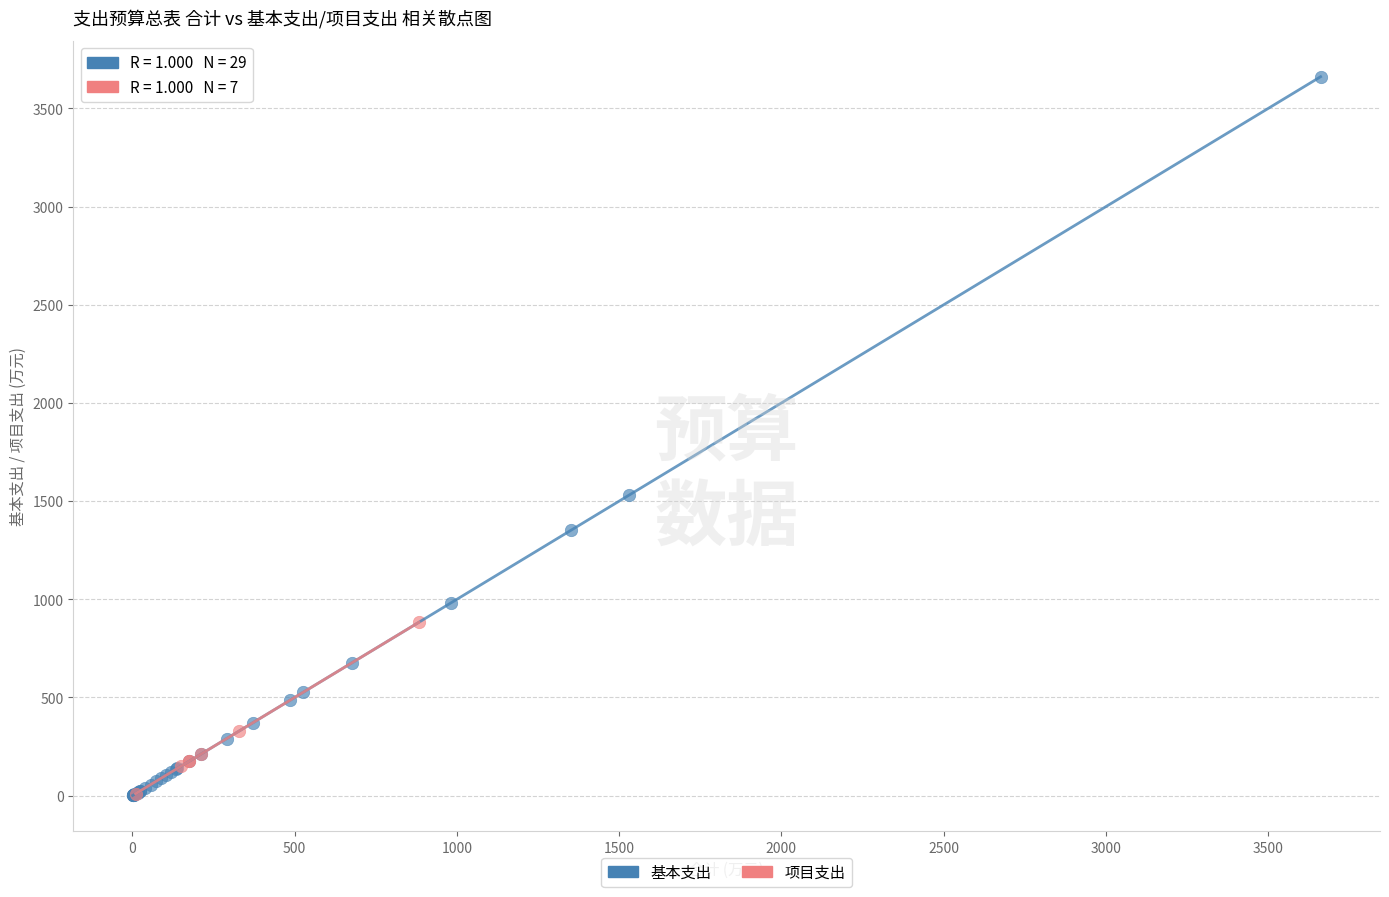

Which series contains the highest Y value?

基本支出